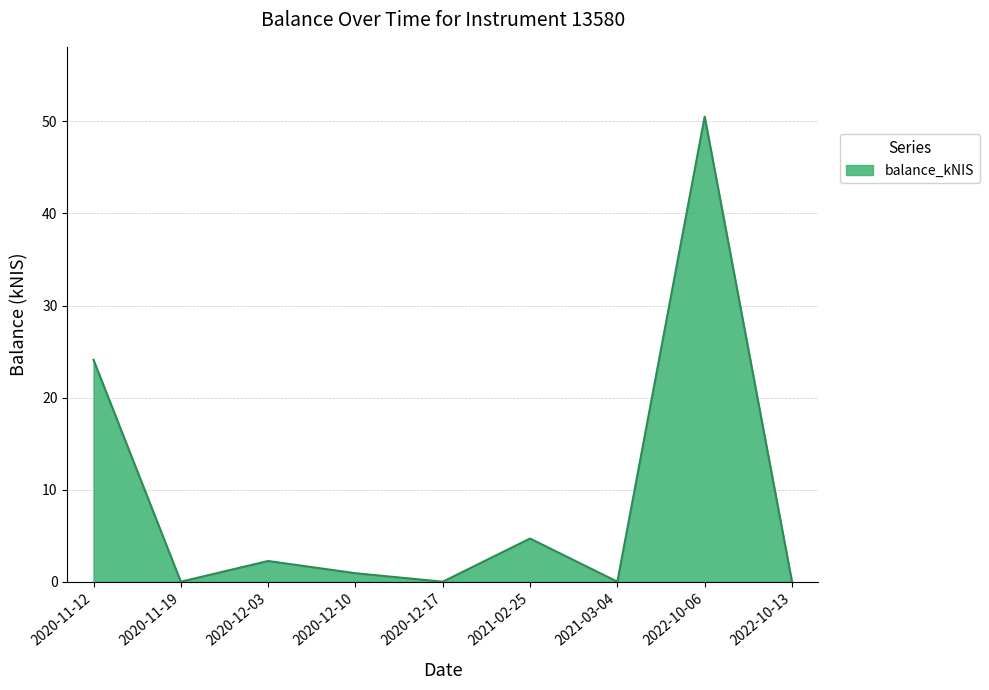

How many lines are shown in the chart?

1